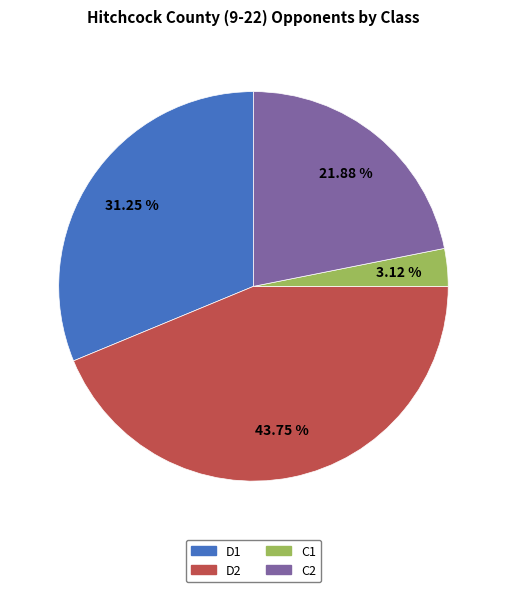

Do C2 and D1 together represent more than half of the pie?

Yes